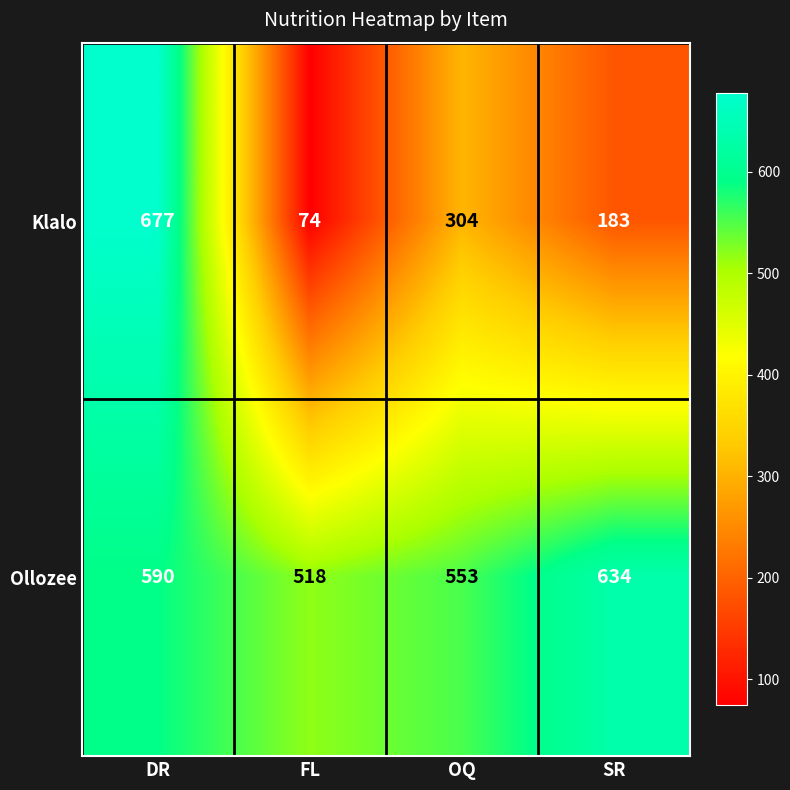

Which series has the largest total across all categories?

Ollozee